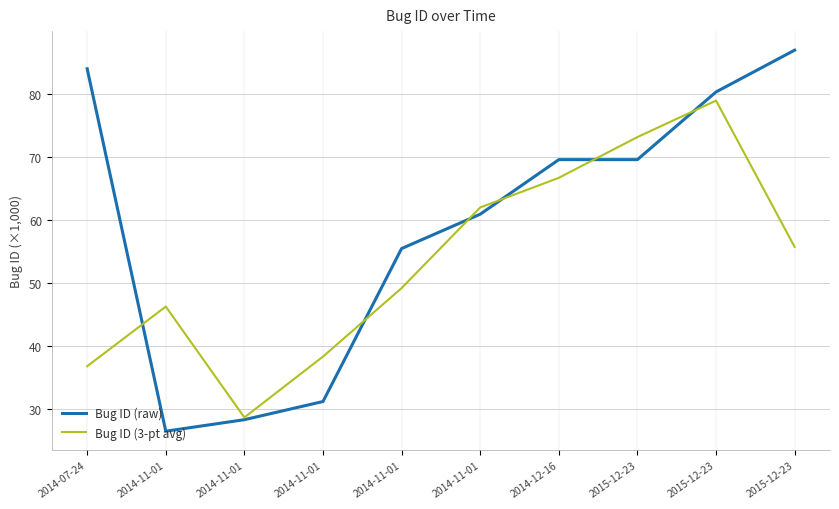

Reading left to right, extract all data points from this chart.

Bug ID (raw): 83.9	26.5	28.4	31.2	55.5	60.9	69.5	69.5	80.3	86.9
Bug ID (3-pt avg): 36.8	46.3	28.7	38.4	49.2	62.0	66.7	73.1	78.9	55.7